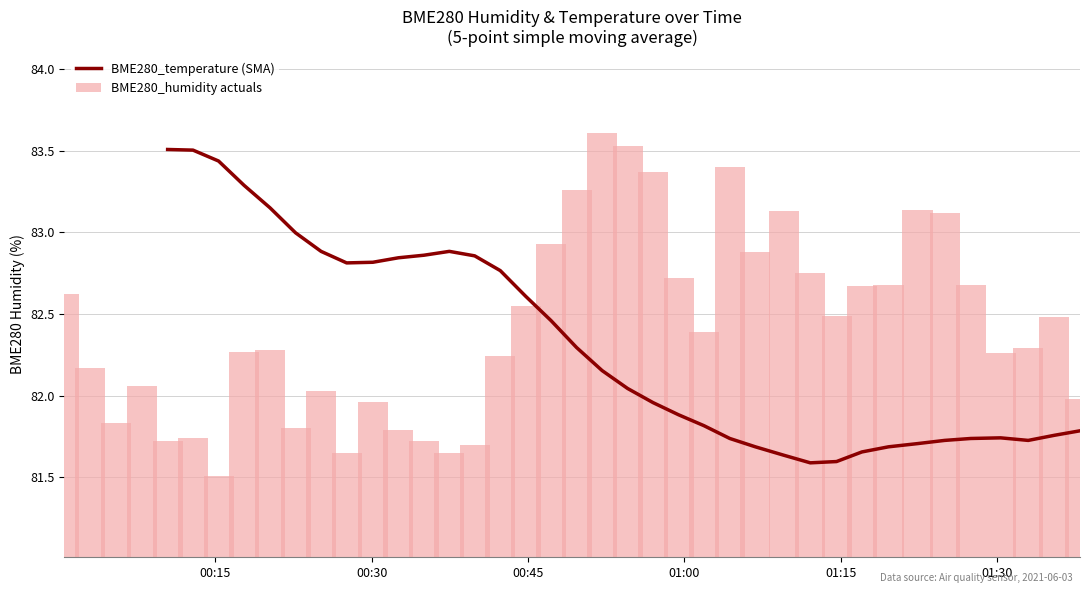

What is the difference between the second highest and minimum values in the BME280_humidity actuals series?

2.0